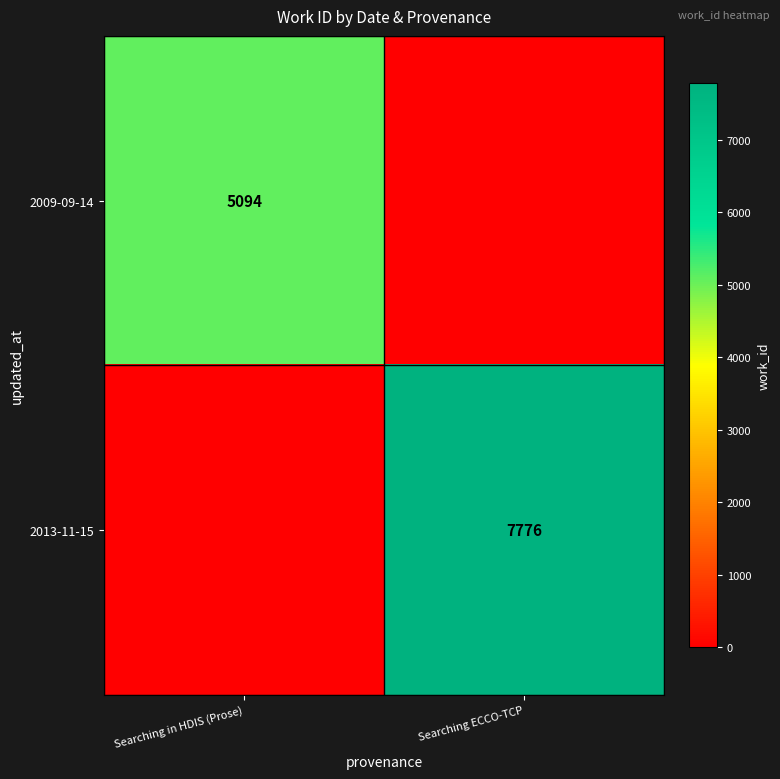

Count the number of data series in this chart.

2